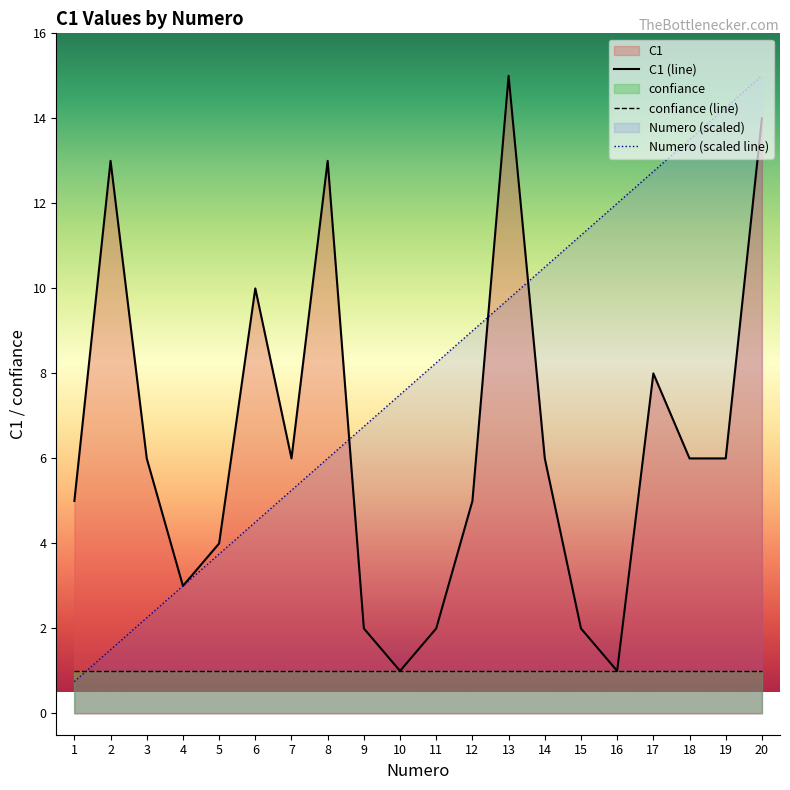

How many lines are shown in the chart?

3